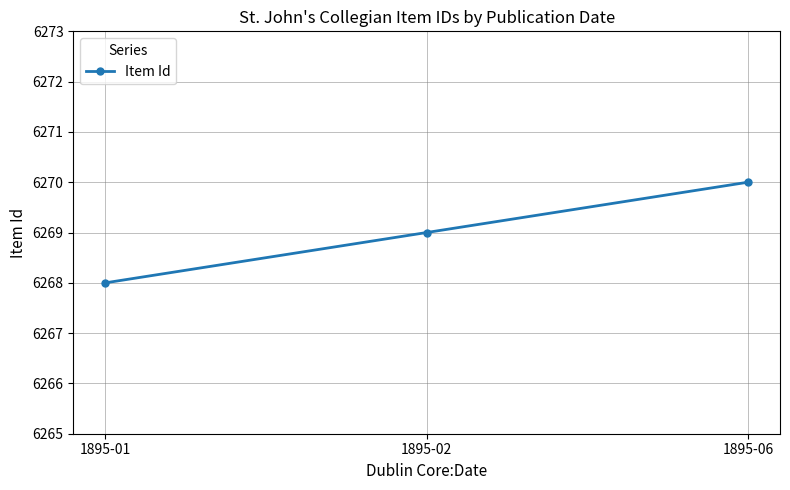

List the labels in order of value, smallest first.

1895-01, 1895-02, 1895-06